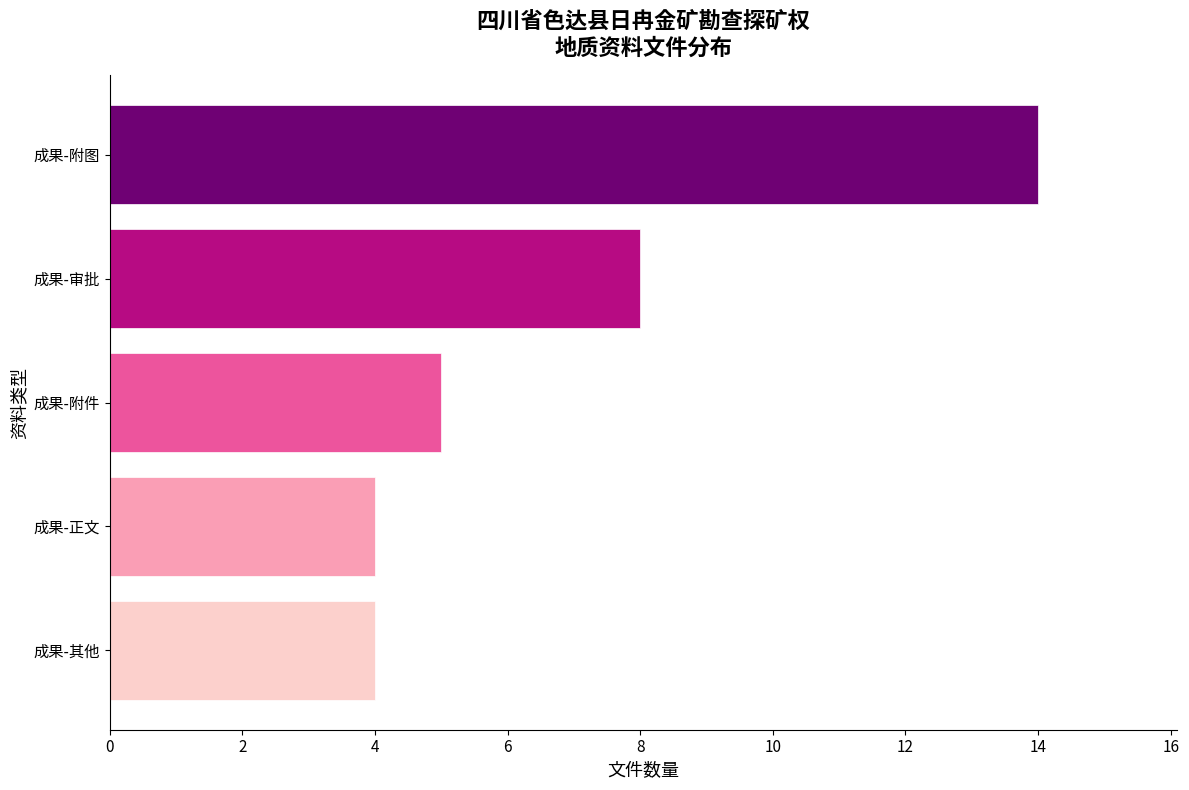

How many bars are there in total?

5